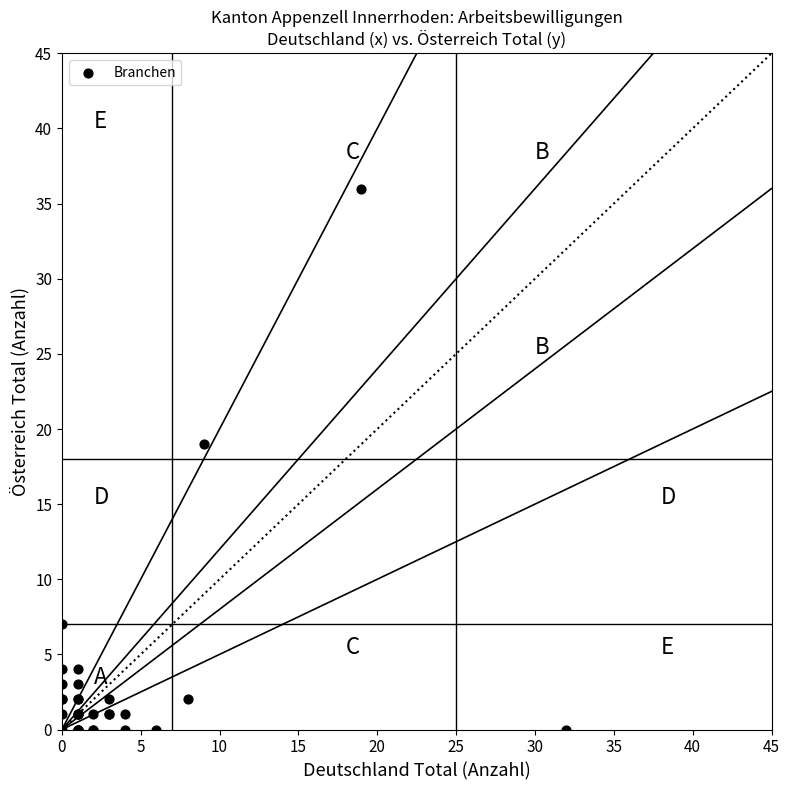

What Y value in the scatter plot is closest to 18?

19